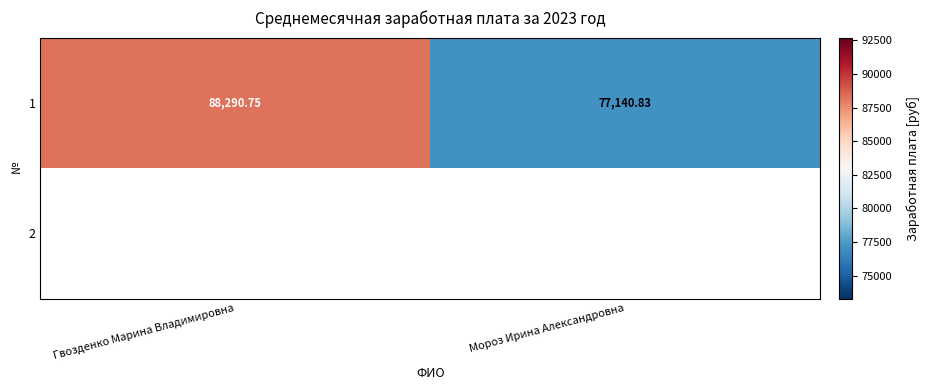

At which label is 1 closest to 82715?

Мороз Ирина Александровна